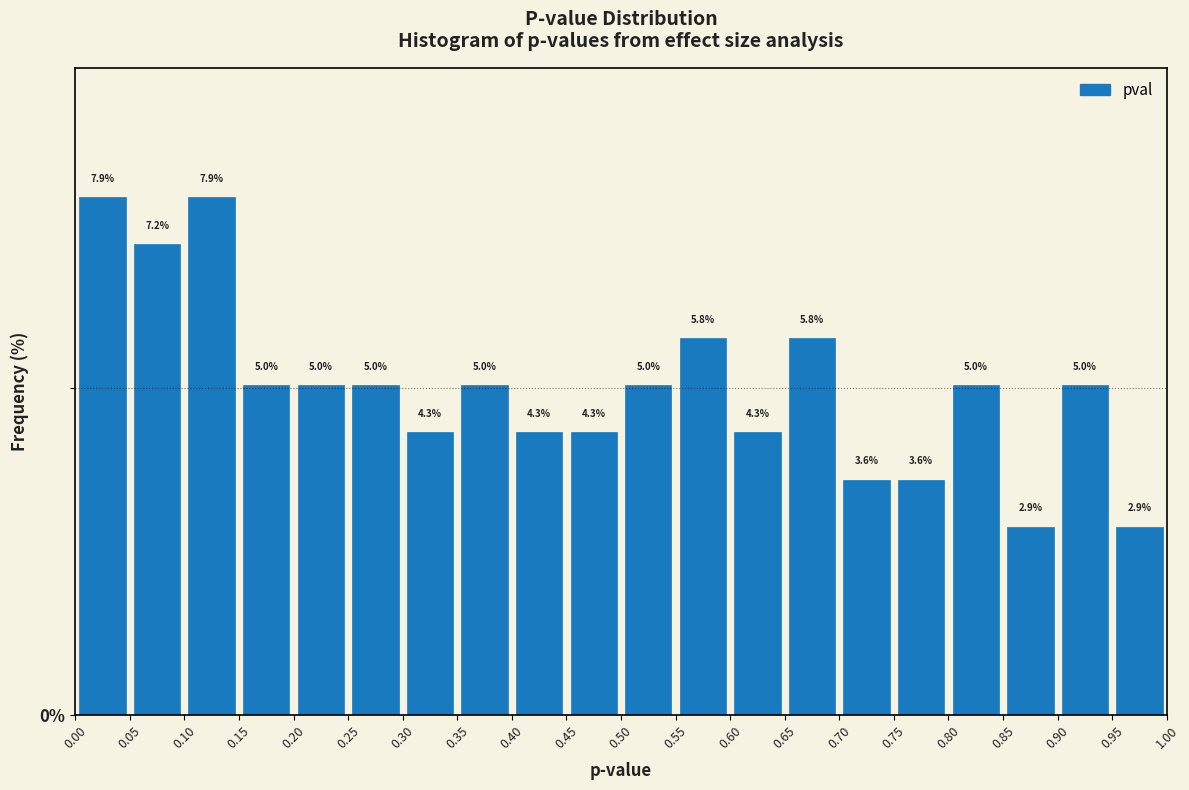

What is the height of the bar covering 0.45 to 0.50 on the x-axis?

4.3